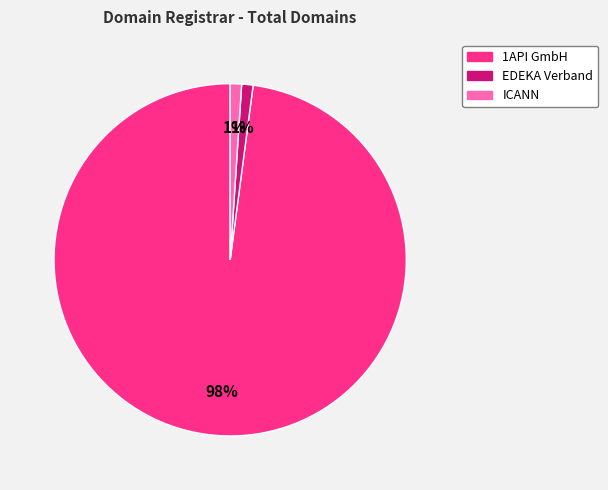

Do EDEKA Verband and ICANN together represent more than half of the pie?

No